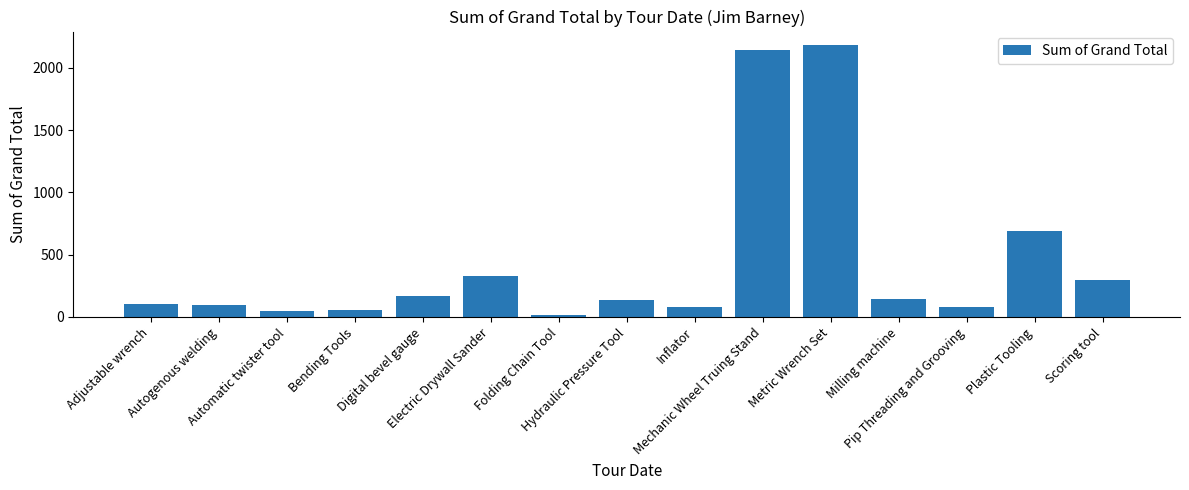

What is the average value?

438.0